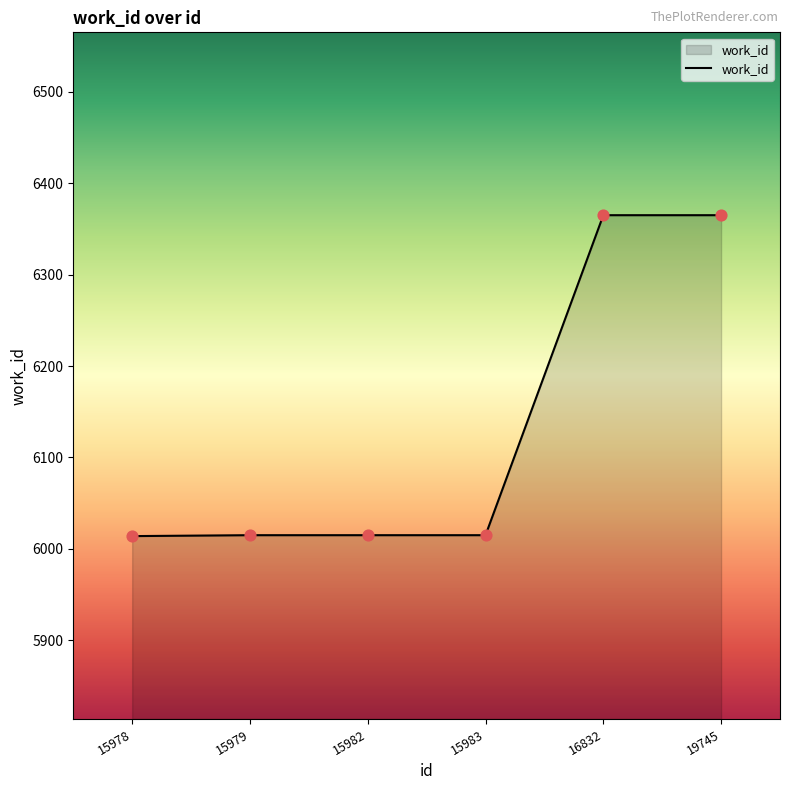

What is the ratio of the value at 15979 to the value at 15983?

1.0